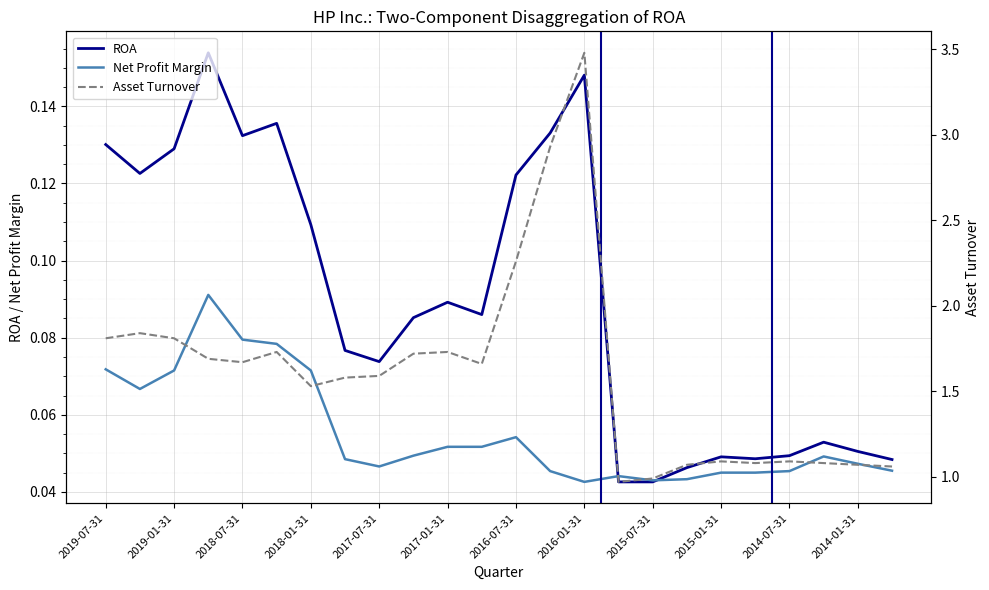

Is it true that Asset Turnover equals 1.1 at 2015-01-31?

True